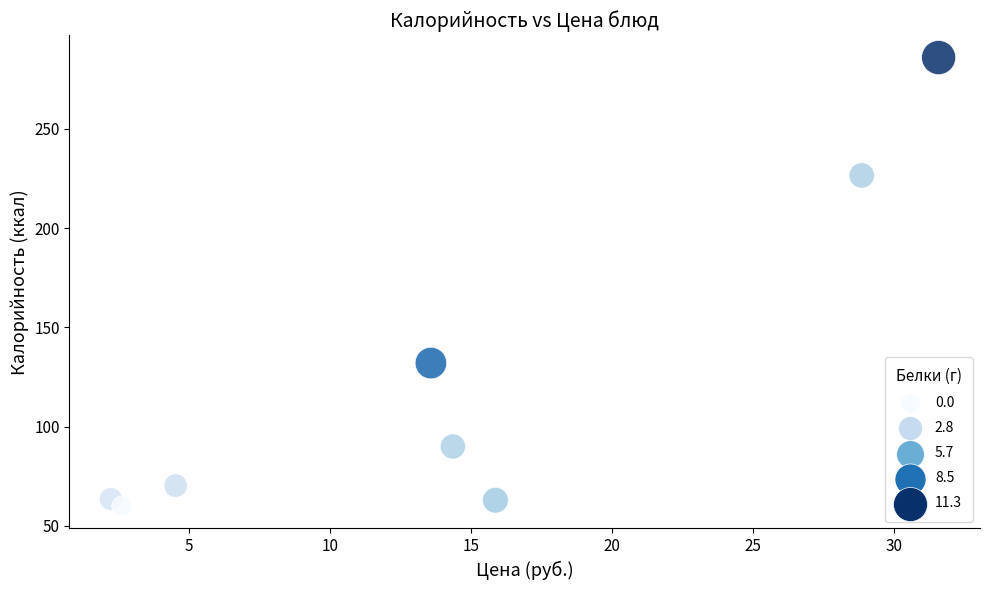

What Y value in the scatter plot is closest to 172?

132.0